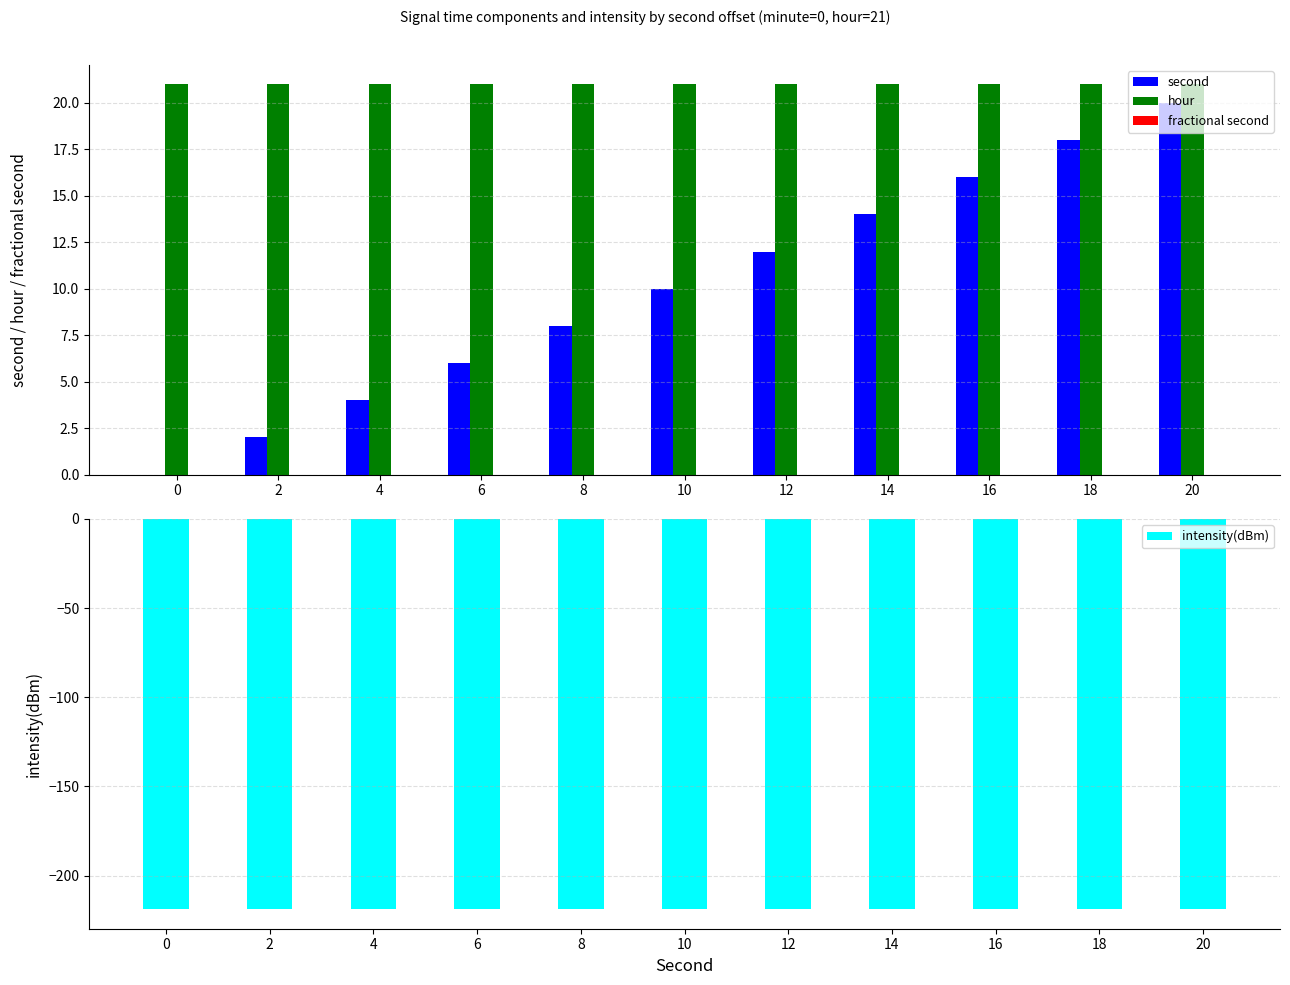

What is the average value of the hour series?

21